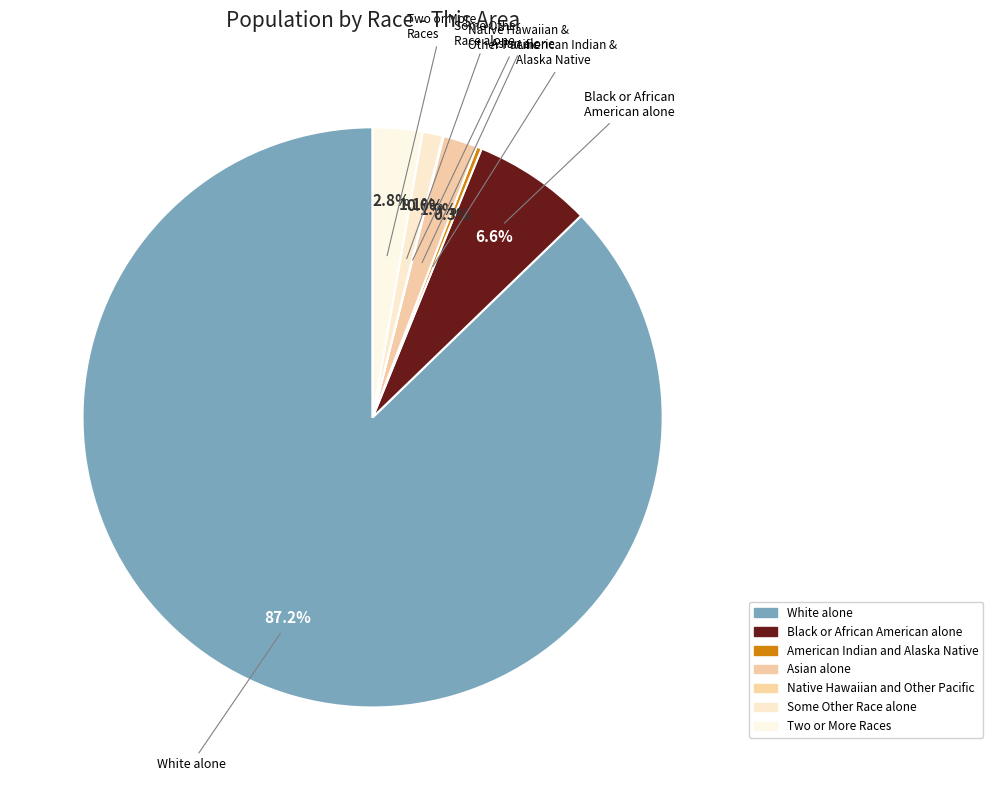

Combined, what portion of the pie is Some Other Race alone and Asian alone?

3.0%